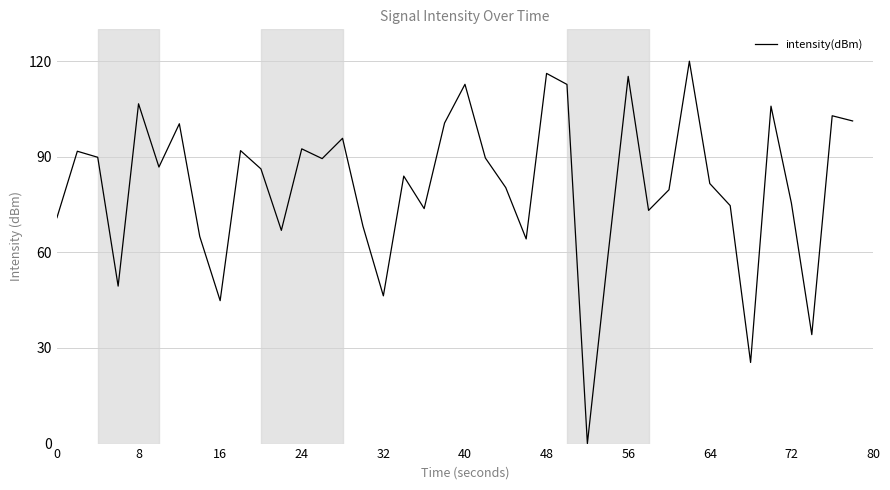

What is the difference between the maximum and minimum values?

120.0